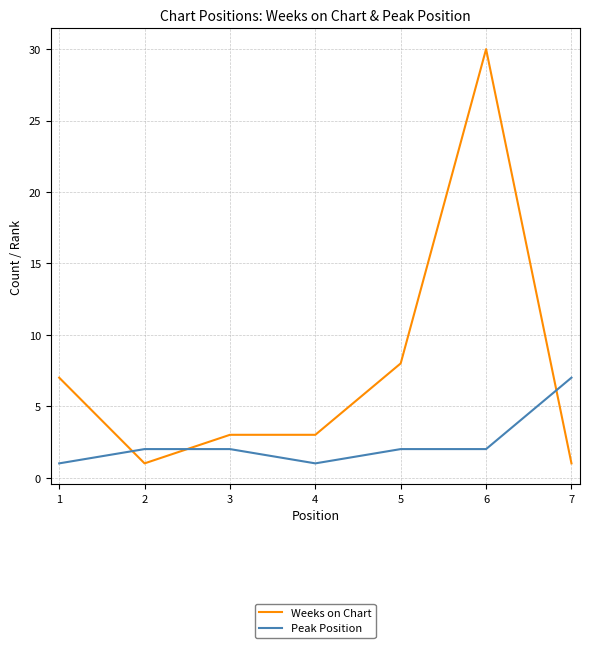

True or false: Peak Position has a value of 2 at 2.

True